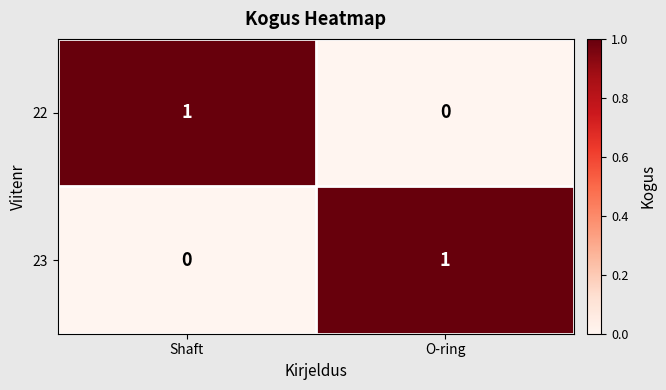

Reading right to left, extract all data points from this chart.

22: 0	1
23: 1	0